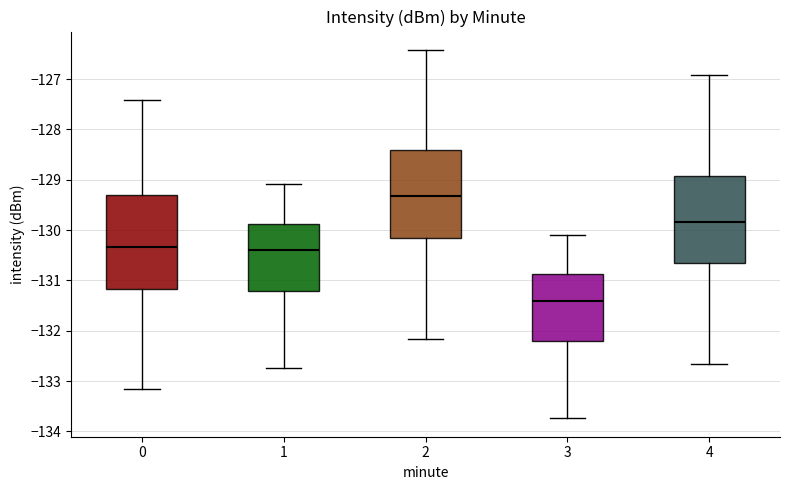

Reading left to right, read every box against the y-axis: the position of its median line, the range the box covers, and the ends of its whiskers. The values are not printed on the chart, so give them approximately, as read against the axis.

0: median -130.3, box -131.2 to -129.3, whiskers -133.2 to -127.4
1: median -130.4, box -131.2 to -129.9, whiskers -132.7 to -129.1
2: median -129.3, box -130.2 to -128.4, whiskers -132.2 to -126.4
3: median -131.4, box -132.2 to -130.9, whiskers -133.7 to -130.1
4: median -129.8, box -130.7 to -128.9, whiskers -132.7 to -126.9